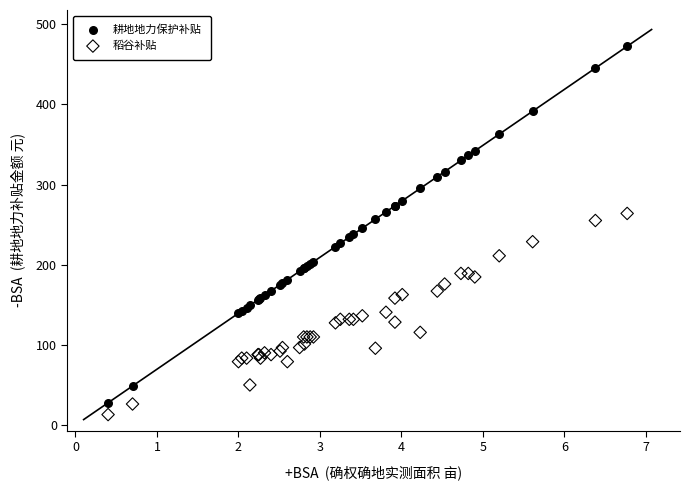

Which series reaches the minimum Y coordinate?

稻谷补贴